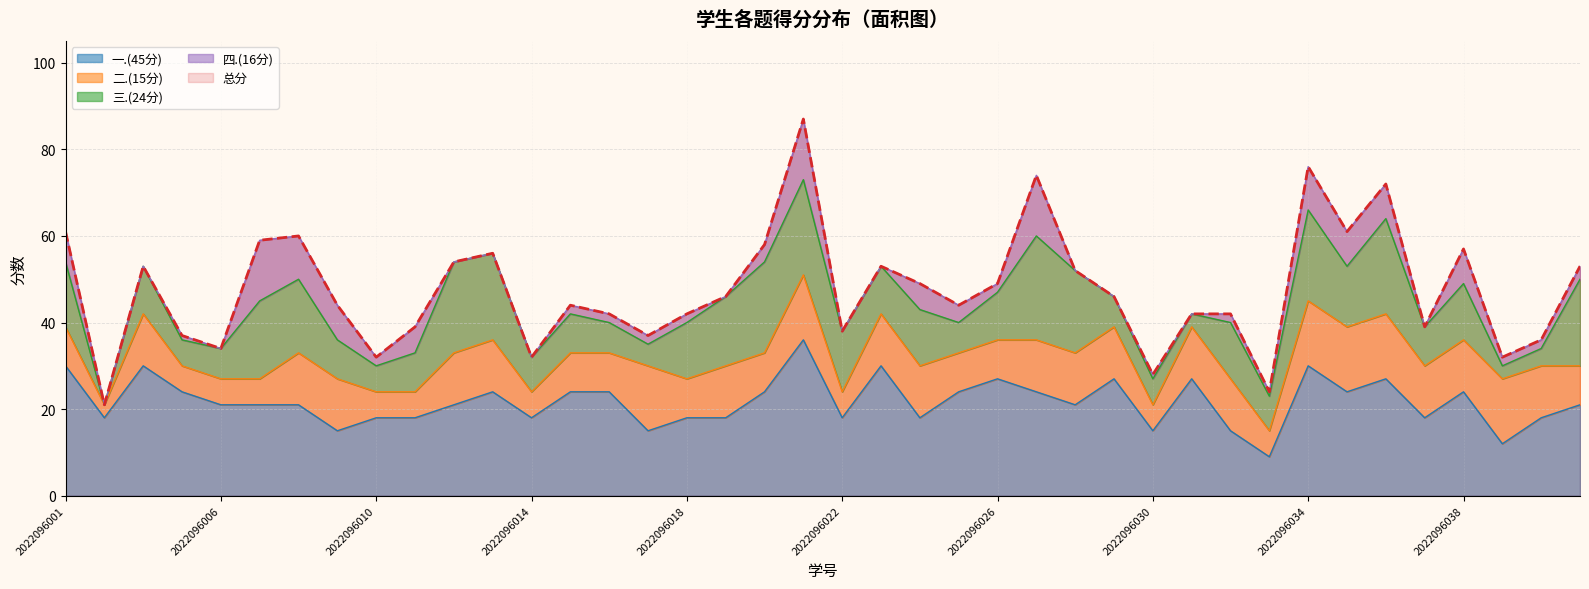

What is the value of the 四.(16分) point at the 7th from the left?

10